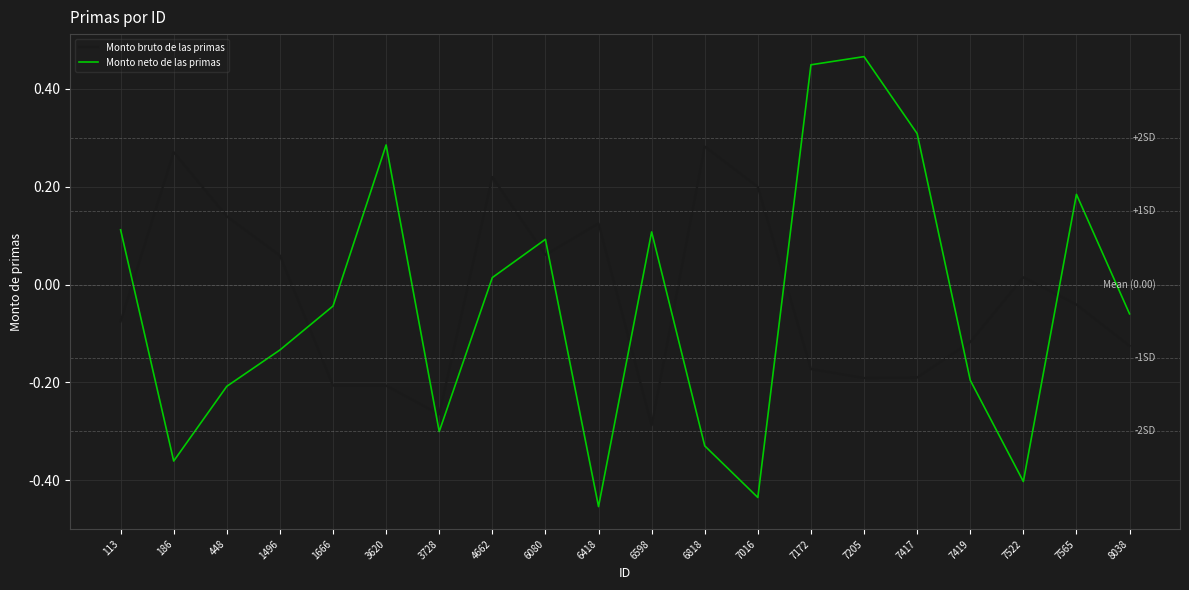

The Monto bruto de las primas series shows 0.0 at 6080. True or false?

False